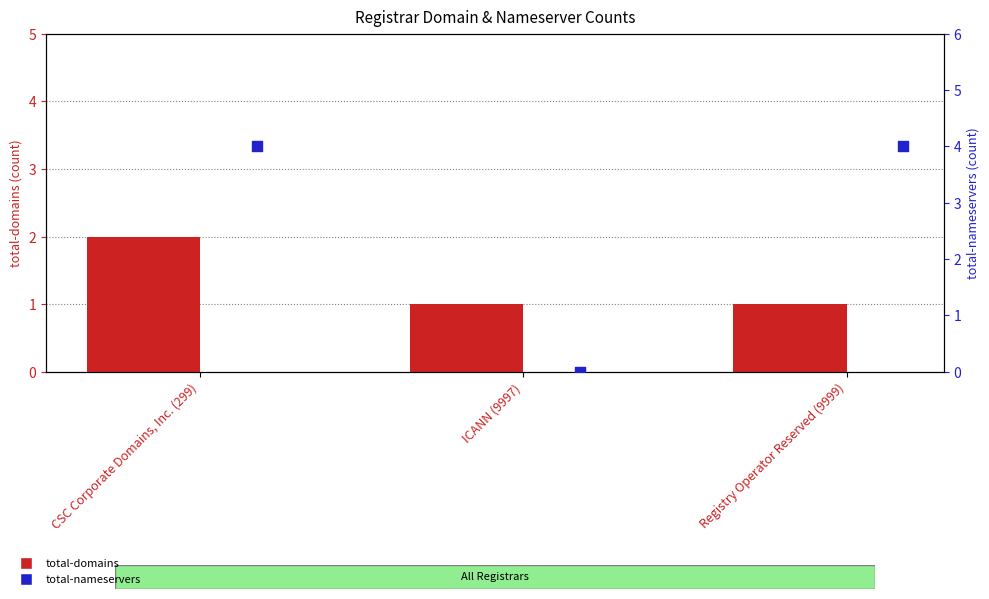

Which series reaches the maximum Y coordinate?

total-nameservers